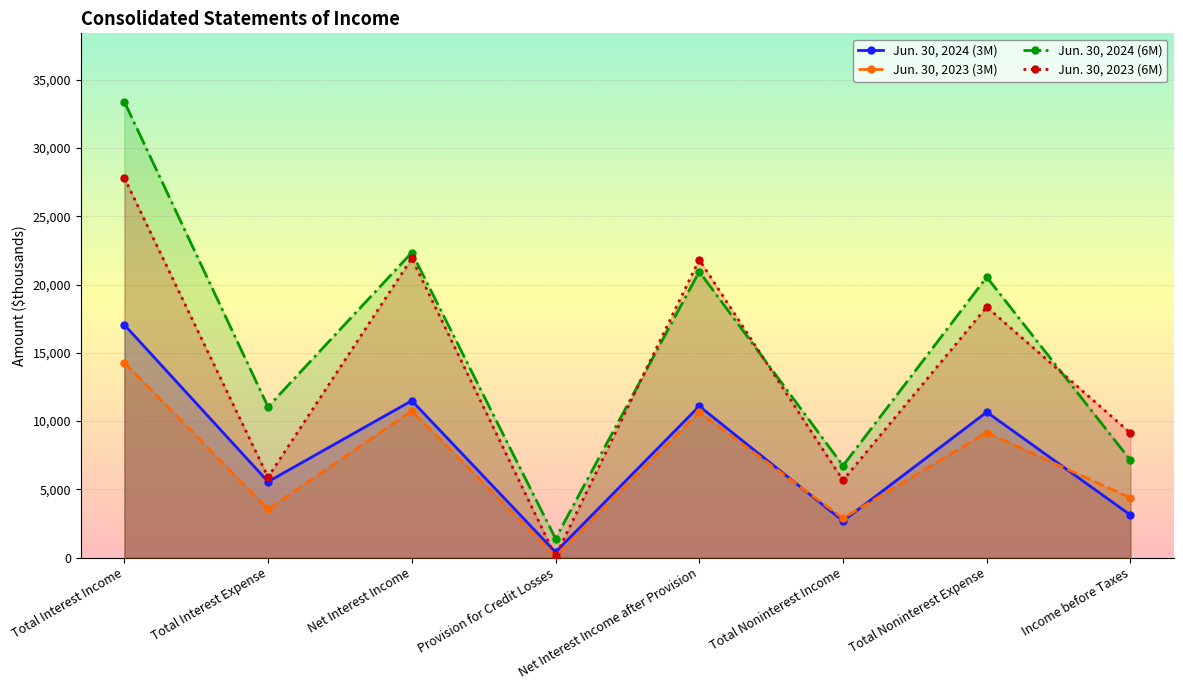

Which label corresponds to the largest value in the chart?

Total Interest Income